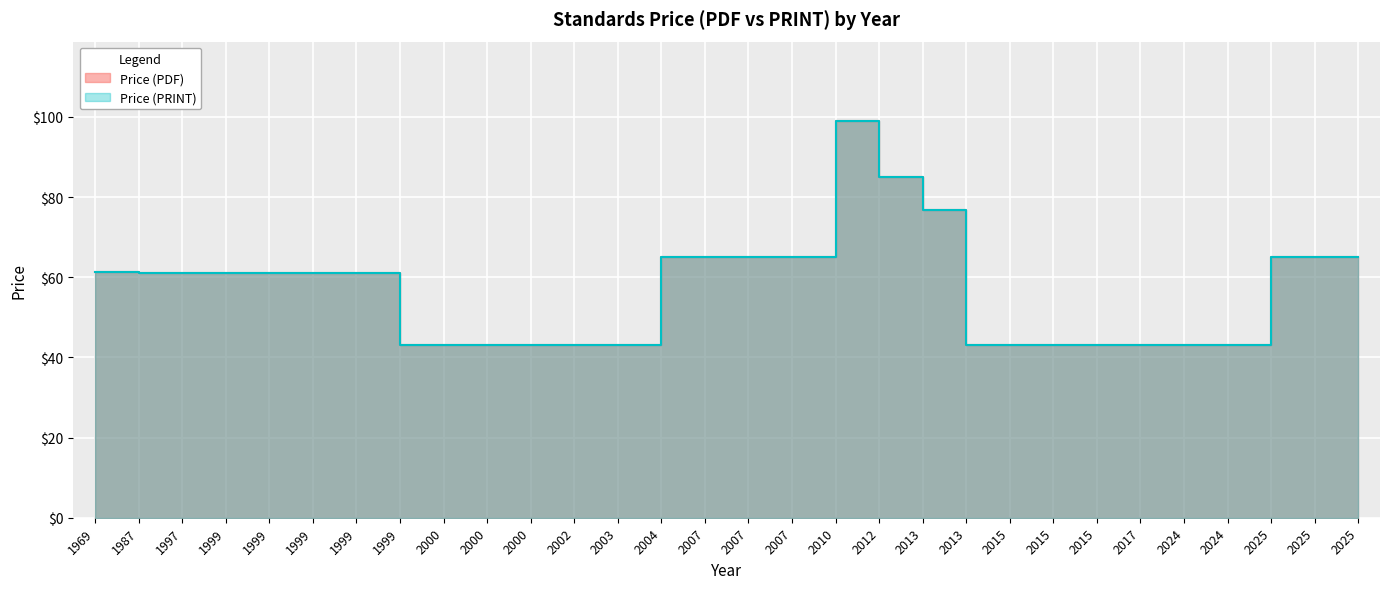

Rank the categories by Price (PRINT) value from highest to lowest.

2010, 2012, 2013, 2004, 2007, 2007, 2007, 2025, 2025, 2025, 1969, 1987, 1997, 1999, 1999, 1999, 1999, 1999, 2000, 2000, 2000, 2002, 2003, 2013, 2015, 2015, 2015, 2017, 2024, 2024